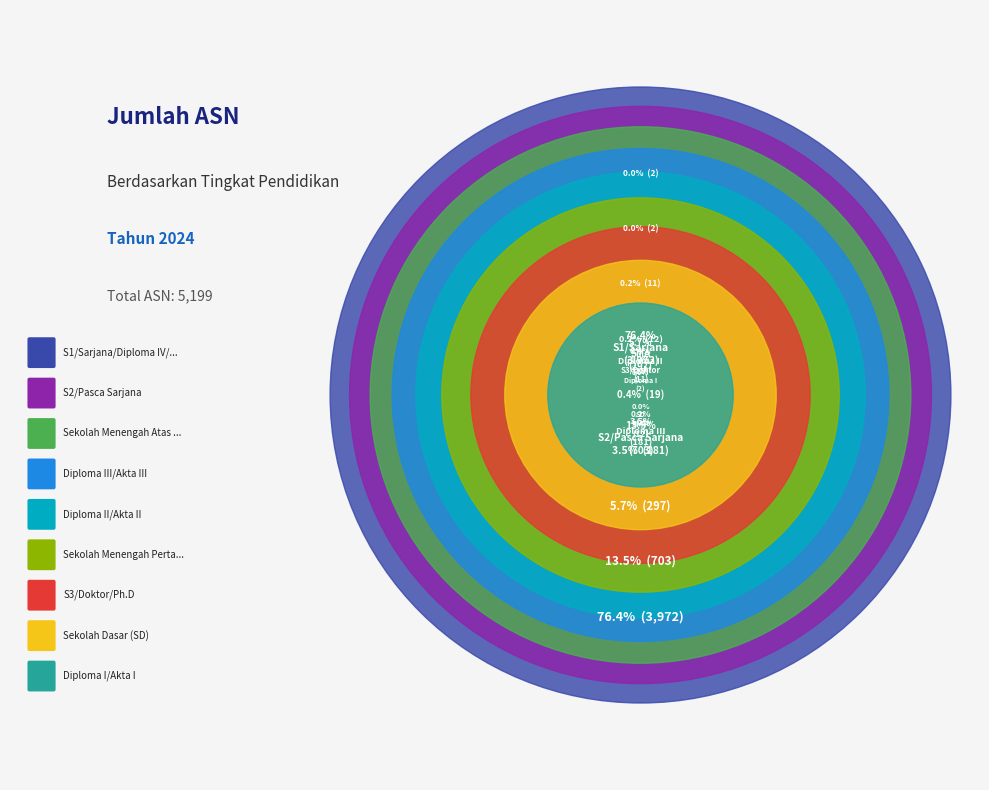

Is Diploma II/Akta II the majority of the pie?

No